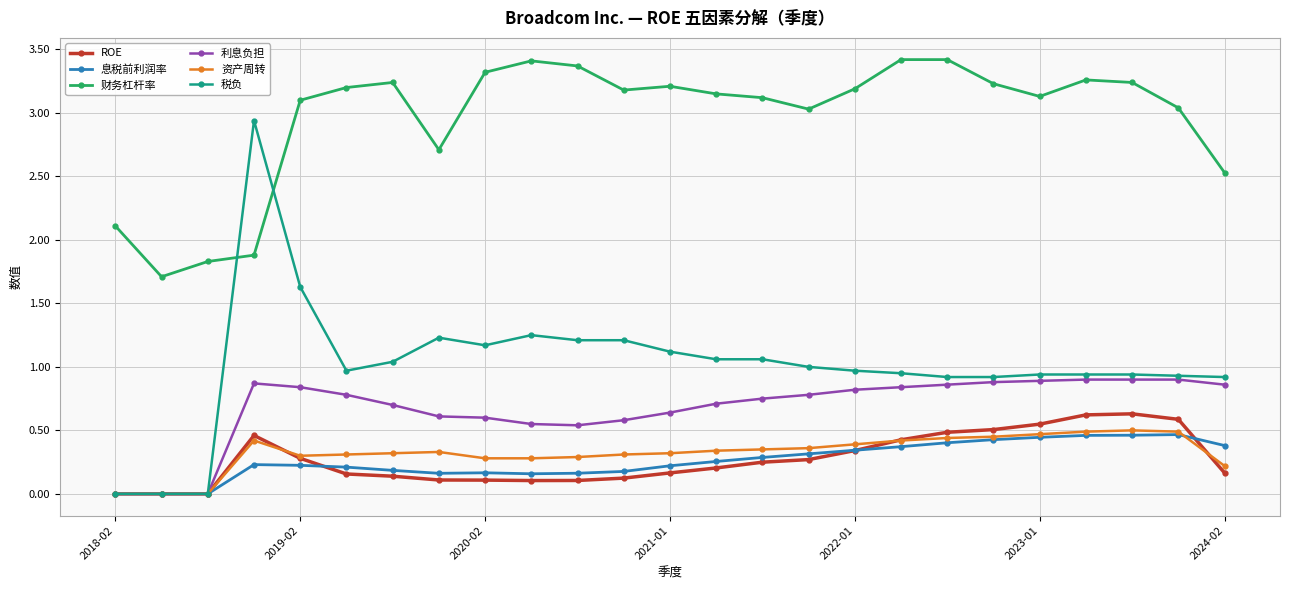

What is the maximum value shown in the chart?

3.4